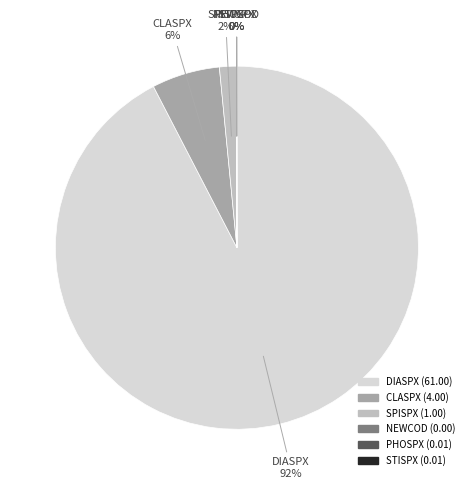

What is the largest slice in the pie chart?

DIASPX